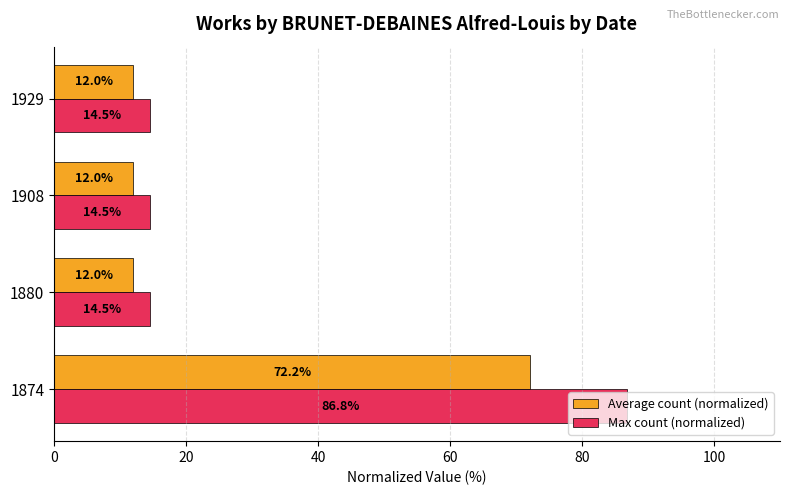

Is it true that Max count (normalized) equals 23.3 at 1929?

False